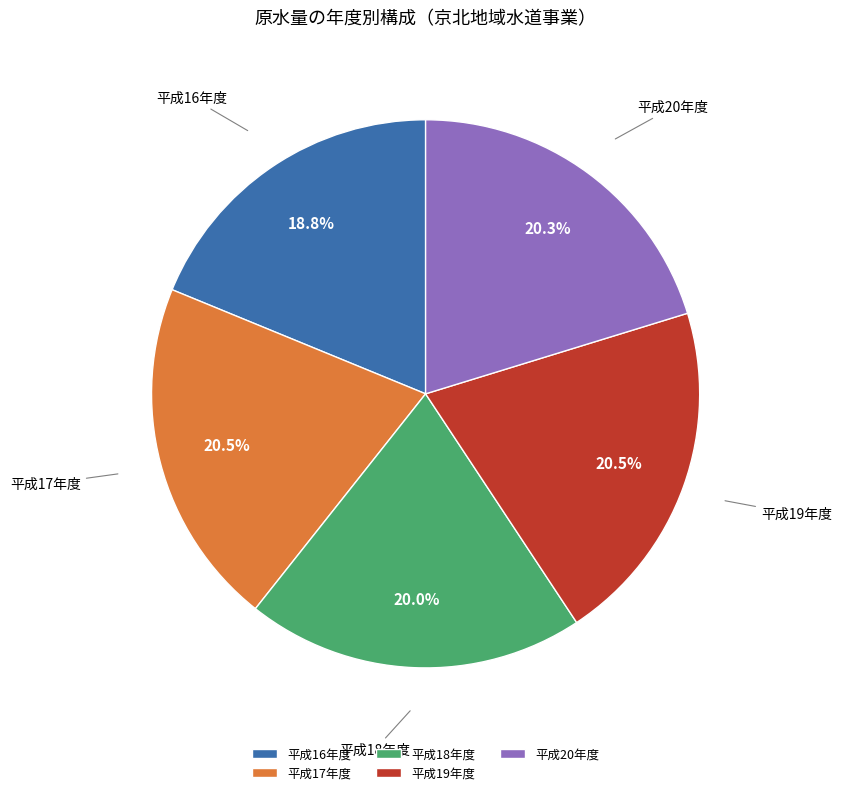

How many segments does this pie chart have?

5